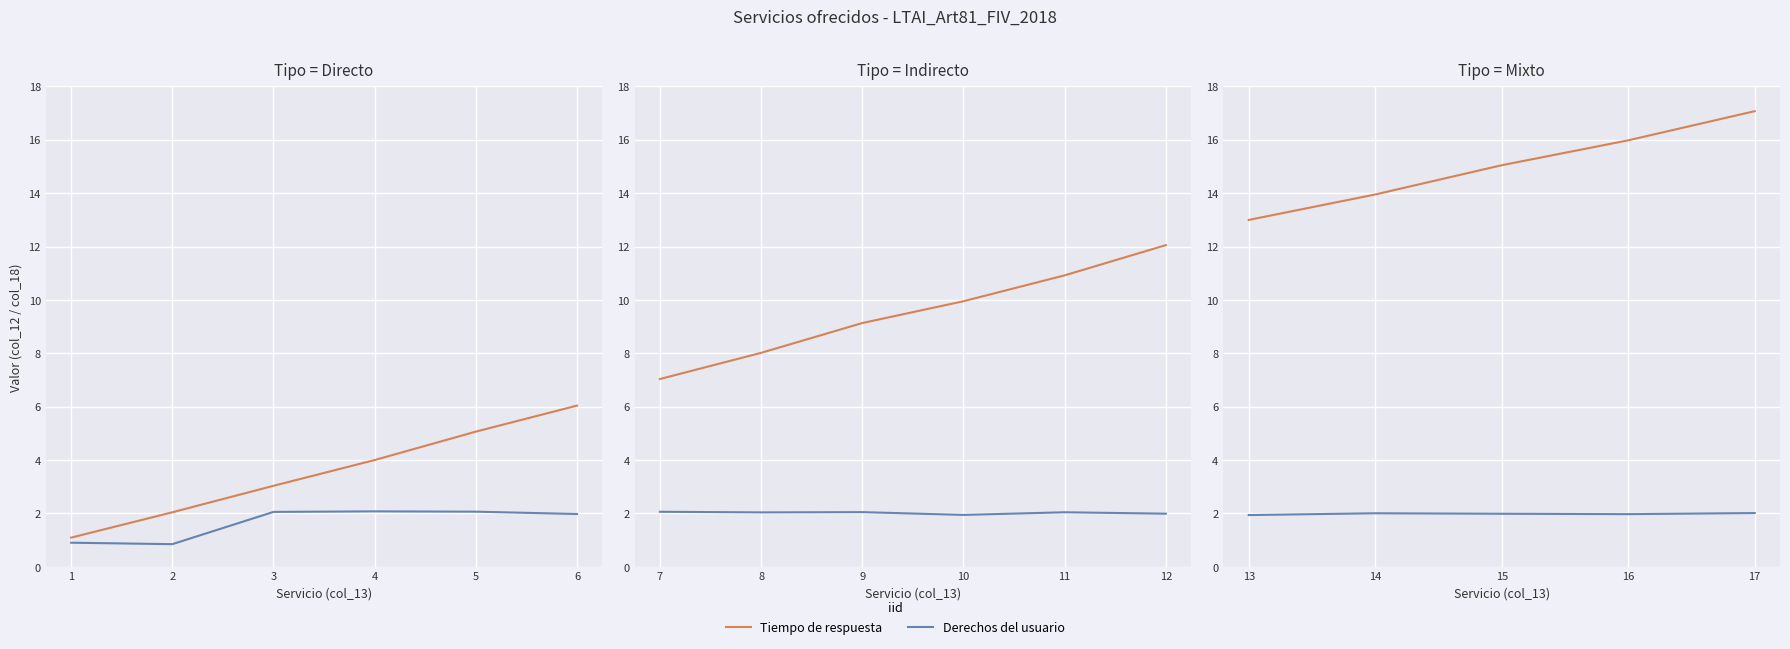

What is the greatest value displayed?

17.1